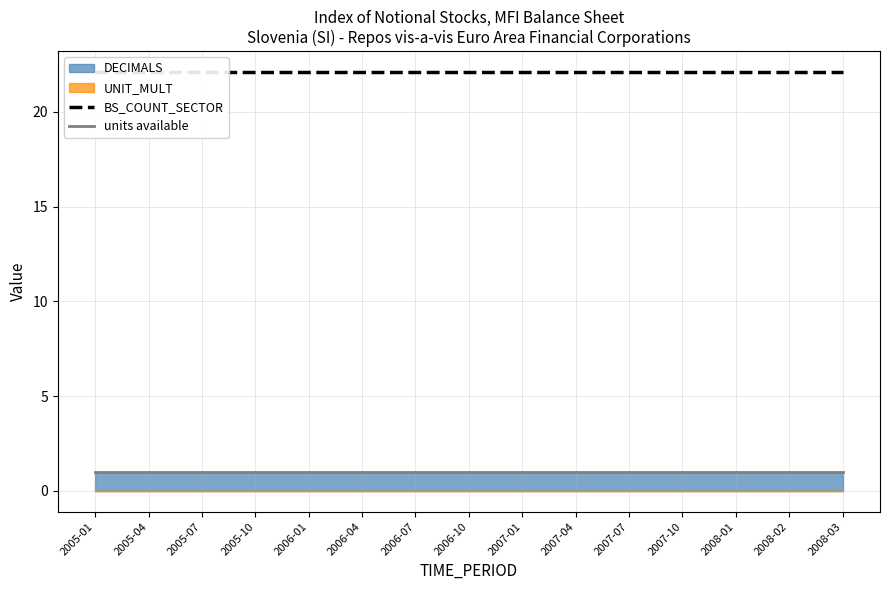

Rank the categories by units available value from lowest to highest.

2005-01, 2005-04, 2005-07, 2005-10, 2006-01, 2006-04, 2006-07, 2006-10, 2007-01, 2007-04, 2007-07, 2007-10, 2008-01, 2008-02, 2008-03